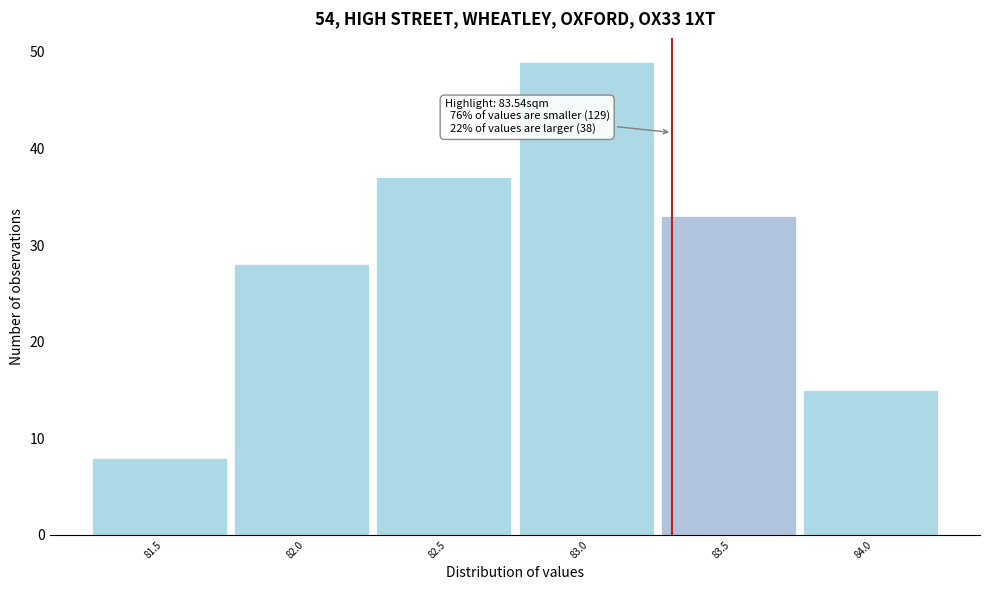

Reading left to right, extract all data points from this chart.

81.5=8	82.0=28	82.5=37	83.0=49	83.5=33	84.0=15